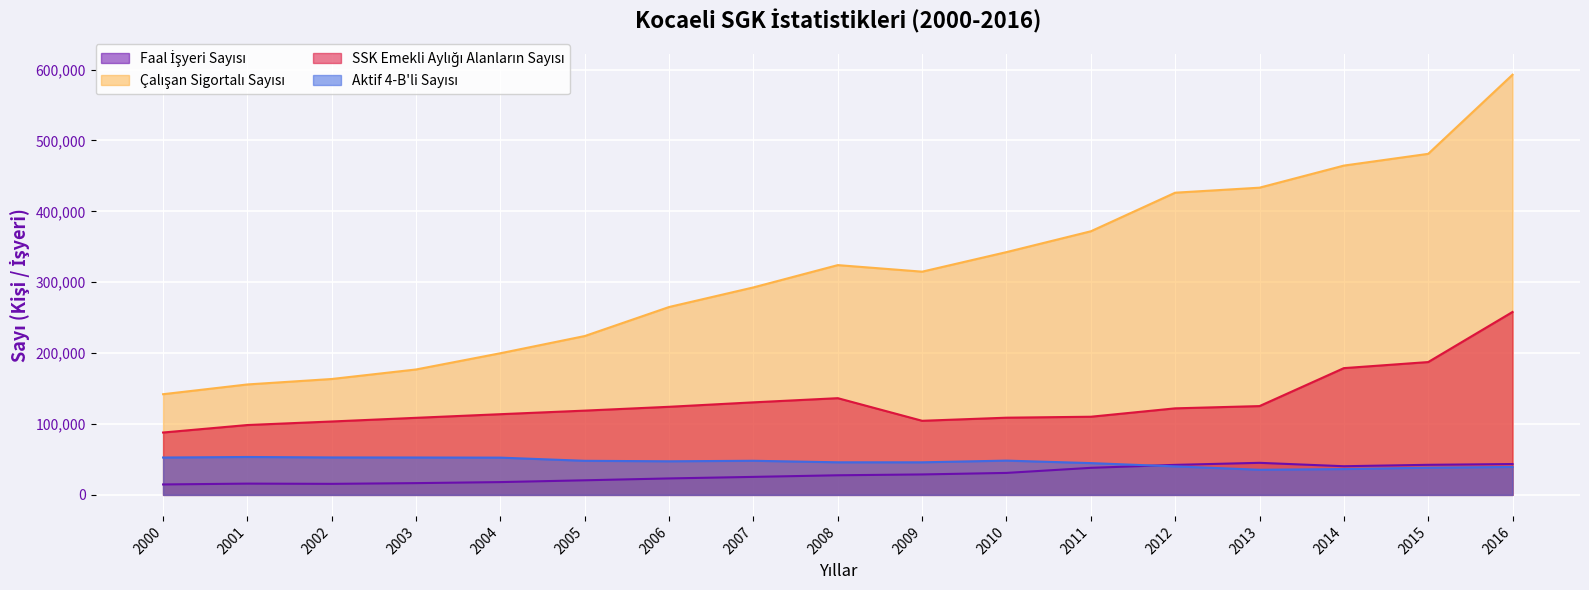

Which series has the widest spread of values?

Çalışan Sigortalı Sayısı